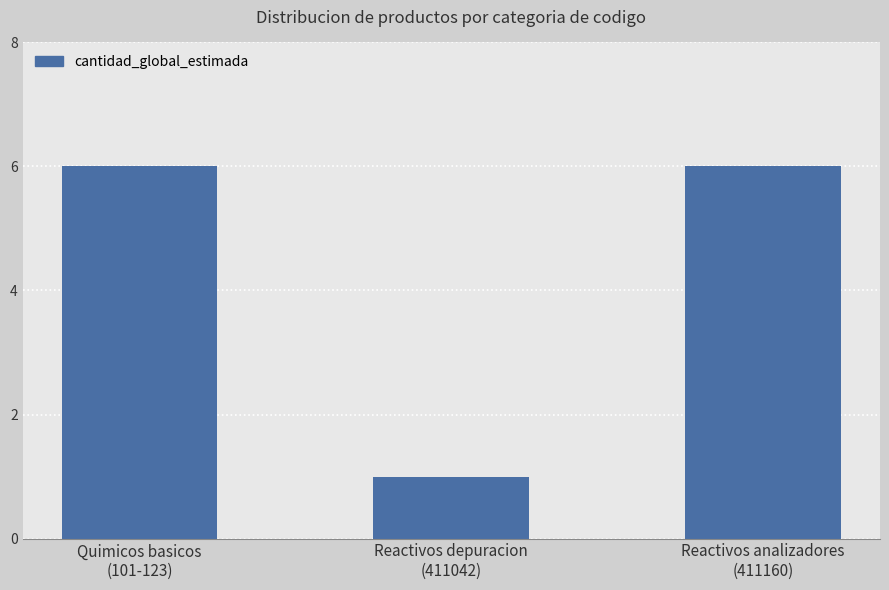

Approximately how many times larger is the value at Quimicos basicos
(101-123) compared to Reactivos depuracion
(411042)?

6.0